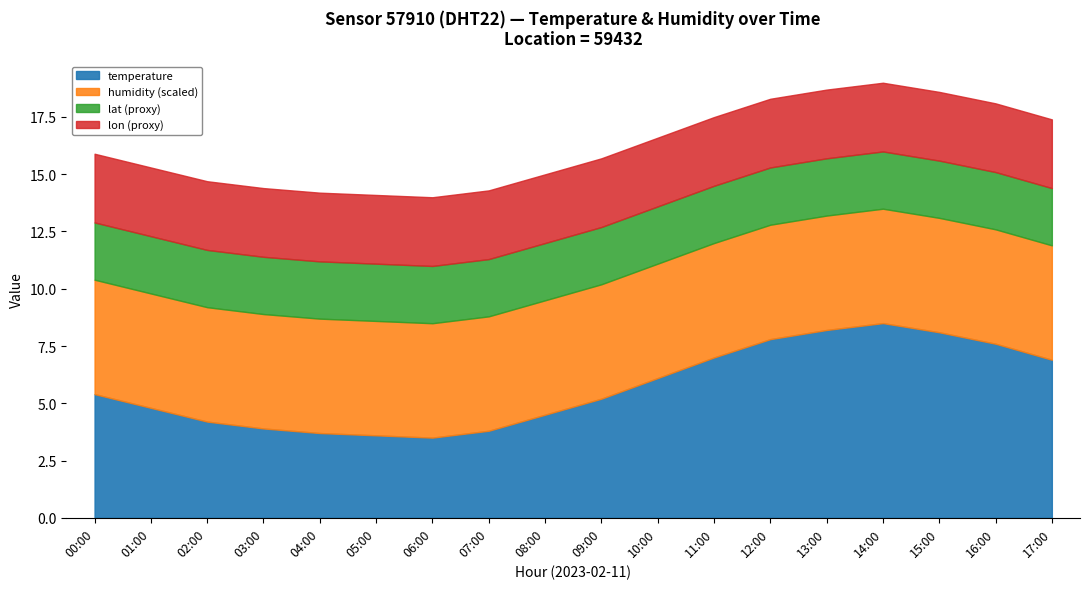

True or false: humidity and temperature intersect in this chart.

False